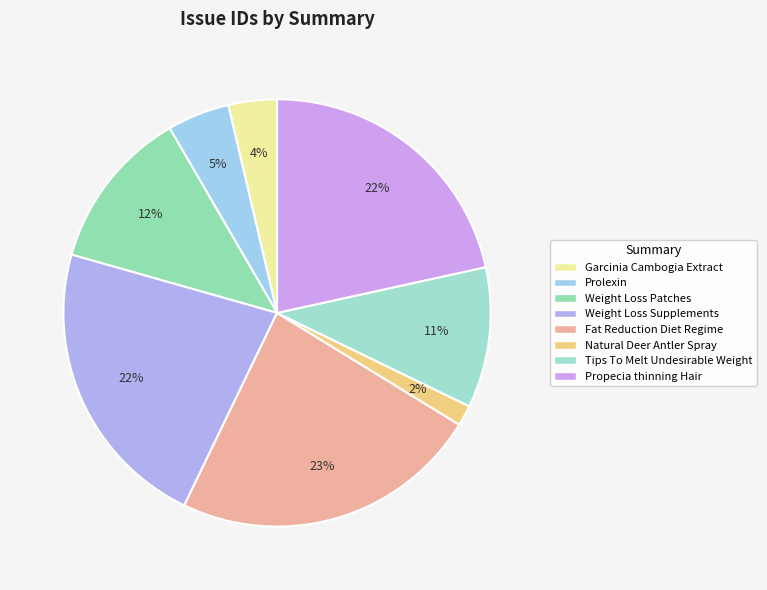

True or false: Natural Deer Antler Spray accounts for 2% of the total.

True